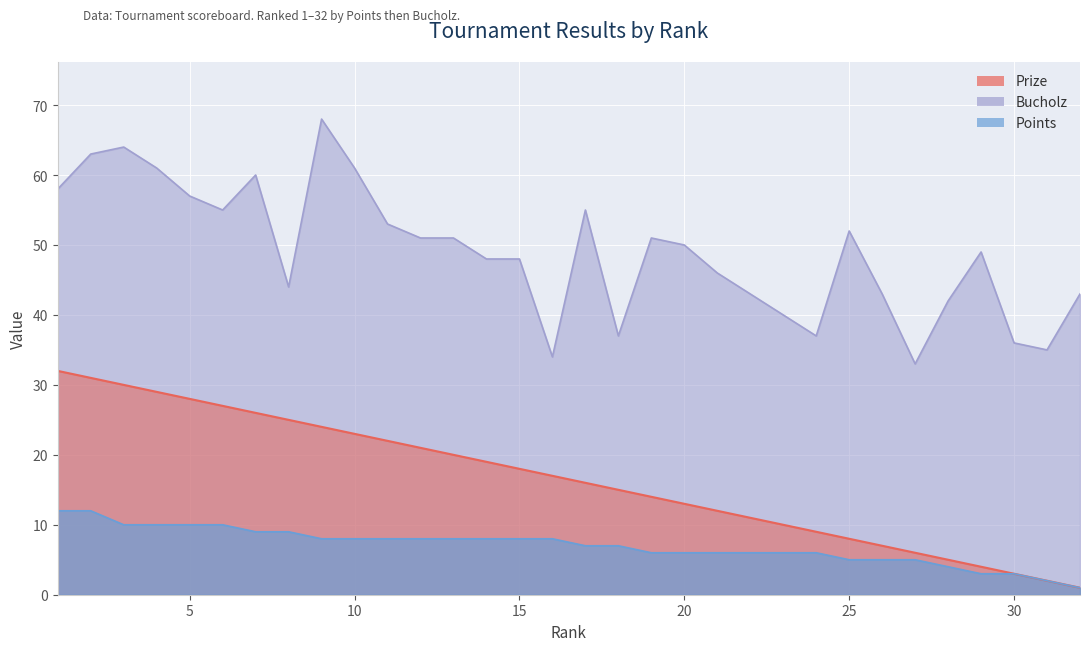

At which category is the sum across all series the highest?

2